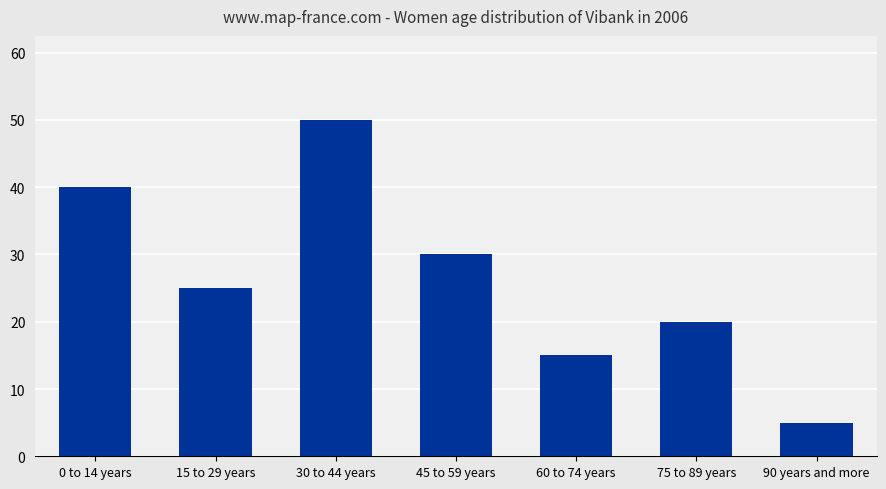

What is the change in value from 0 to 14 years to 45 to 59 years?

-10